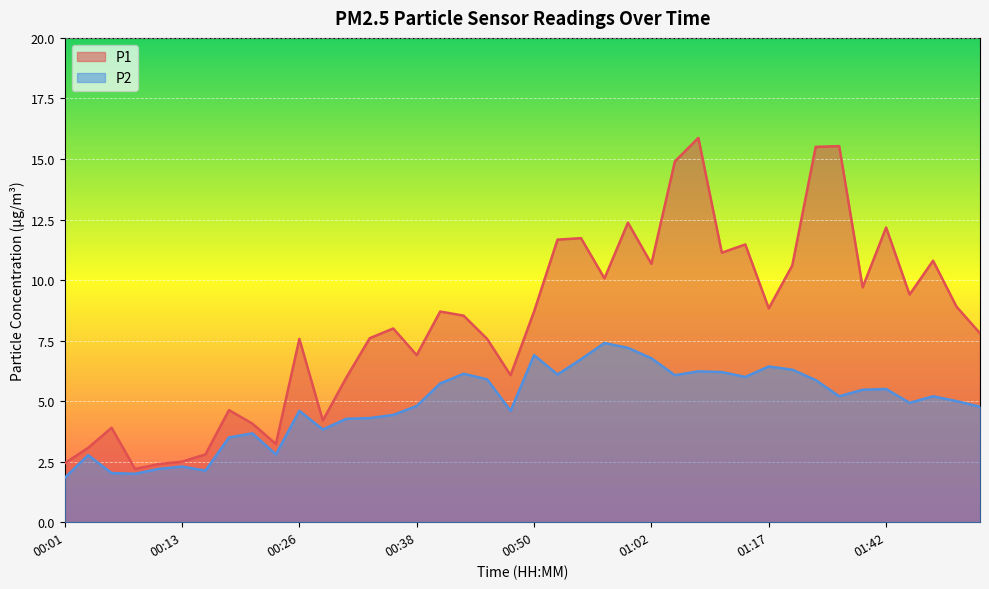

True or false: P1 and P2 intersect in this chart.

False